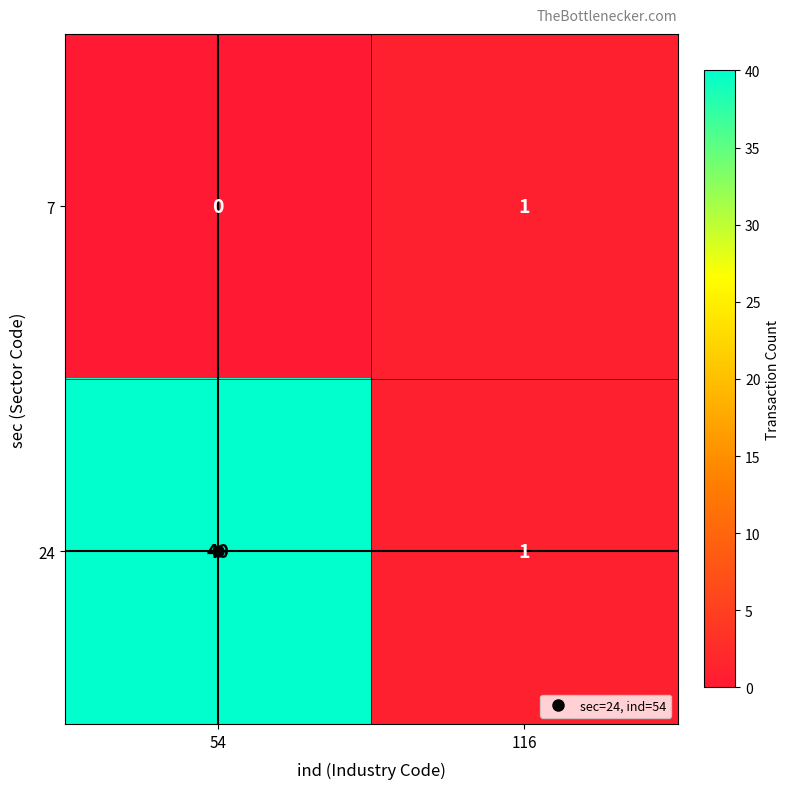

What is the sum of all 24 values?

41